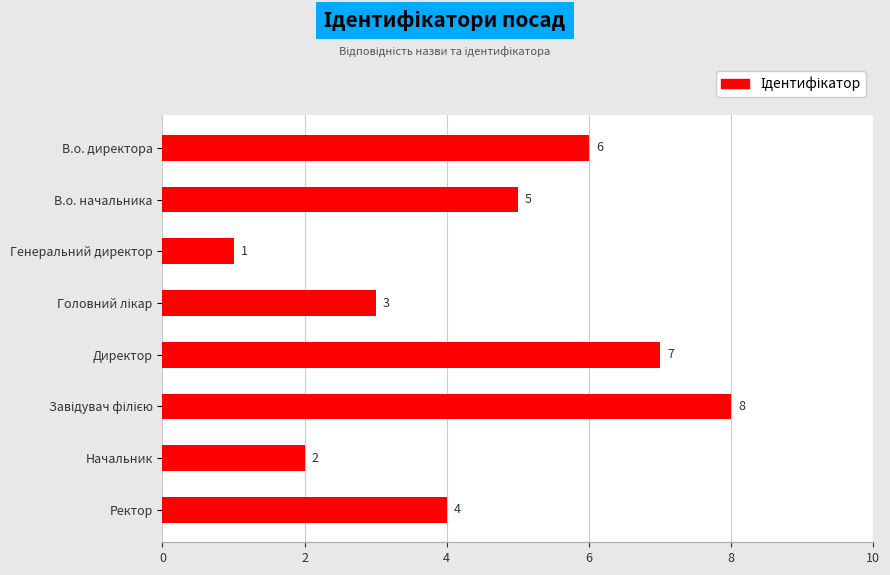

Count the number of data series in this chart.

1